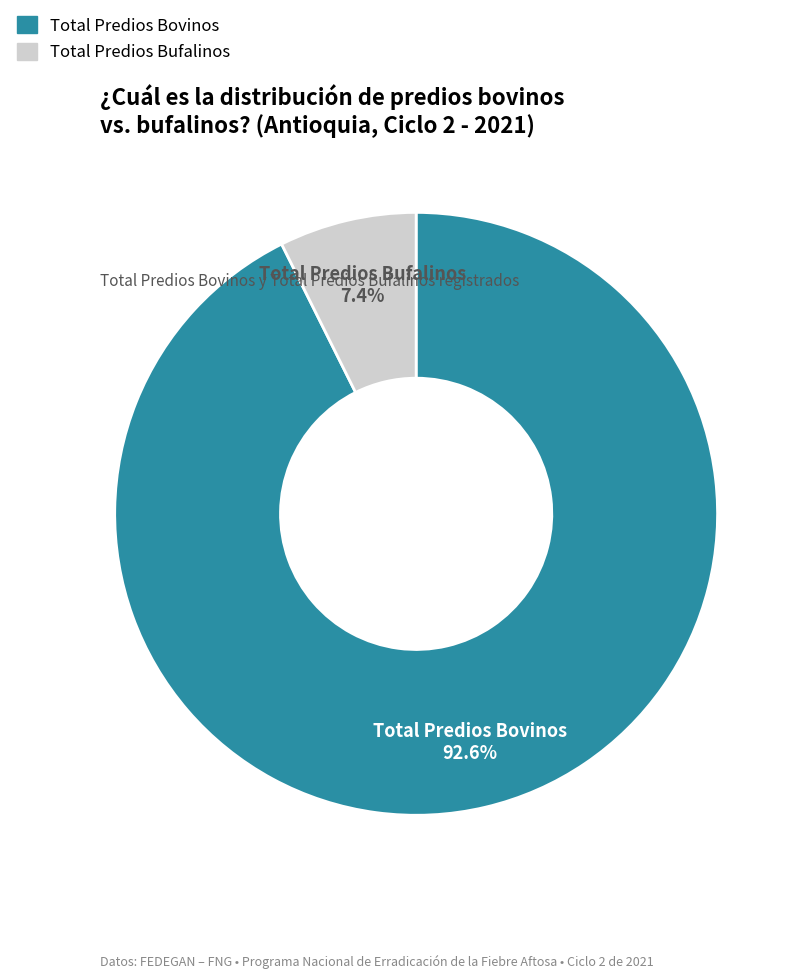

Is there any slice that represents more than half of the pie?

Yes